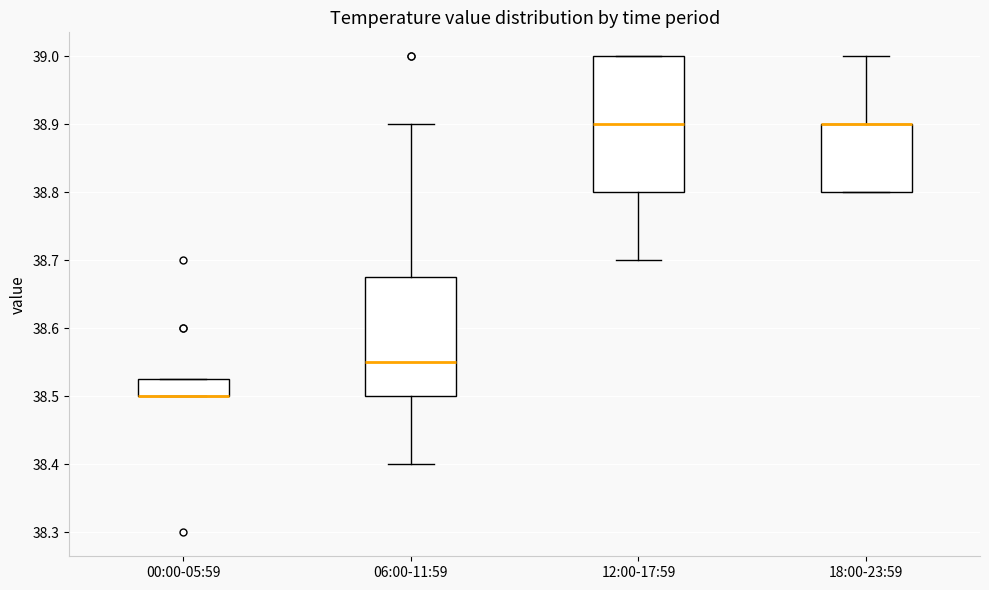

Reading left to right, transcribe this box plot: for each box, give where its median line is, the range the box spans, and where its two whiskers end, as read against the y-axis. The values are not printed on the chart, so give them approximately, as read against the axis.

00:00-05:59: median 38.50 (drawn on the box's lower edge), box 38.50 to 38.53, whiskers 38.50 to 38.53
06:00-11:59: median 38.55, box 38.50 to 38.68, whiskers 38.40 to 38.90
12:00-17:59: median 38.90, box 38.80 to 39.00, whiskers 38.70 to 39.00
18:00-23:59: median 38.90 (drawn on the box's upper edge), box 38.80 to 38.90, whiskers 38.80 to 39.00